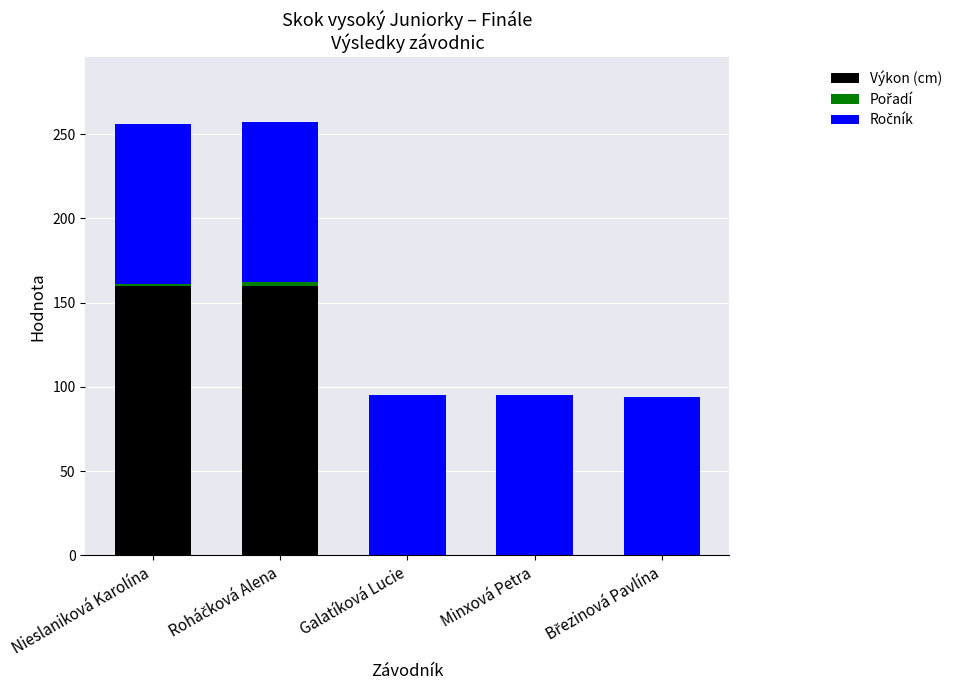

Are the bars grouped side by side (vs. stacked)?

No